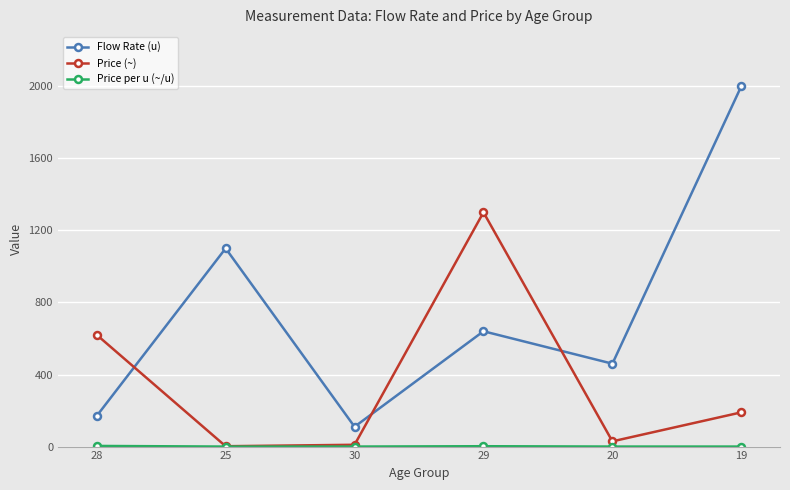

Which label corresponds to the largest value in the chart?

19